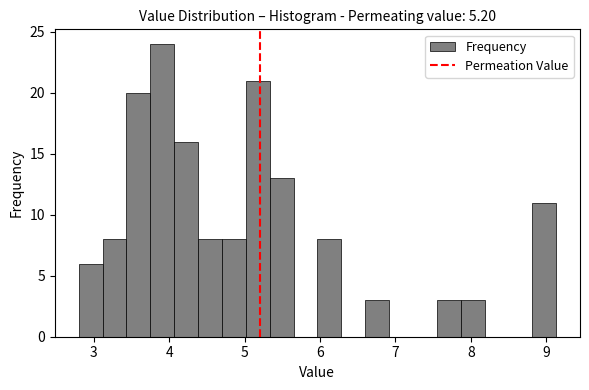

Around what value on the x-axis is the tallest bar? Give the approximate position of its centre, as read against the axis.

3.9